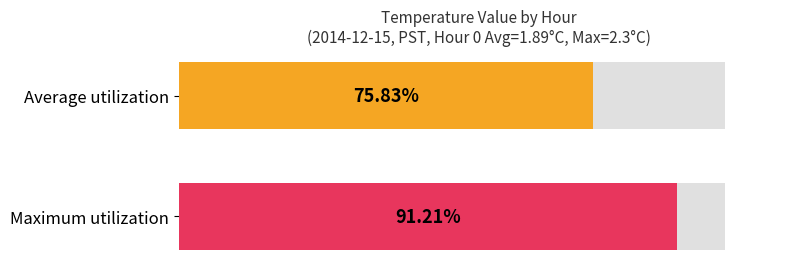

Which series has the largest range (max minus min)?

Maximum utilization